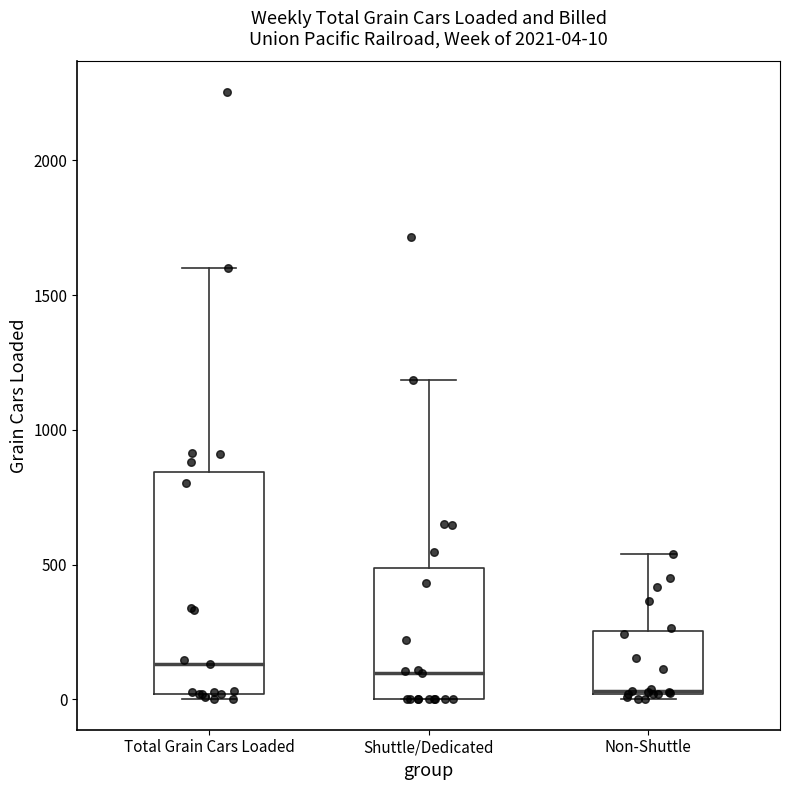

Which box is the tallest, from its lower edge to its upper edge?

Total Grain Cars Loaded